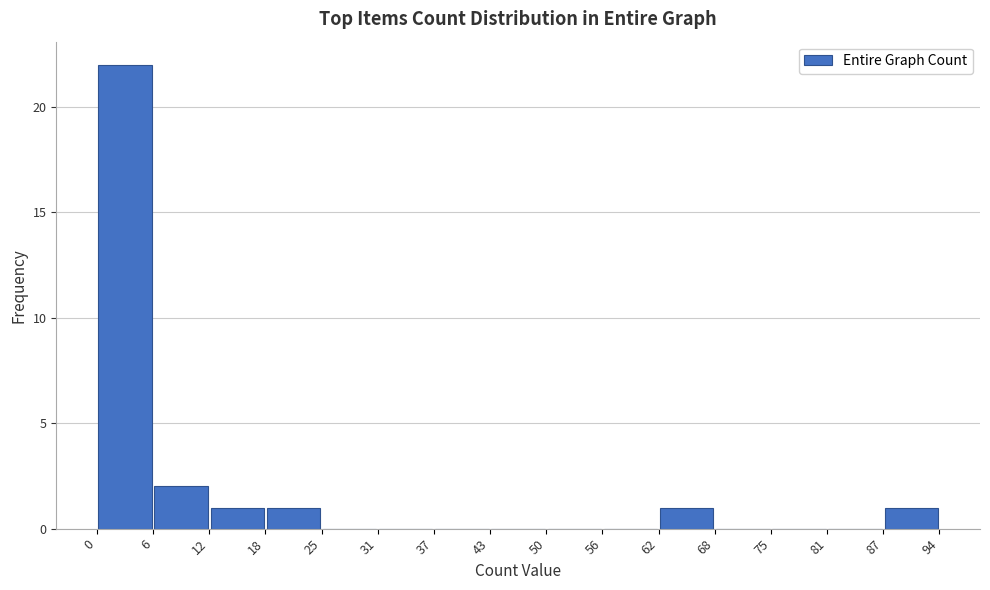

Reading left to right, transcribe this chart: for each bar, give the range it covers on the x-axis and its height. The values are not printed on the chart, so give them approximately, as read against the axis.

0 to 6: 22
6 to 12: 2
12 to 18: 1
18 to 25: 1
25 to 31: 0
31 to 37: 0
37 to 43: 0
43 to 50: 0
50 to 56: 0
56 to 62: 0
62 to 68: 1
68 to 75: 0
75 to 81: 0
81 to 87: 0
87 to 94: 1